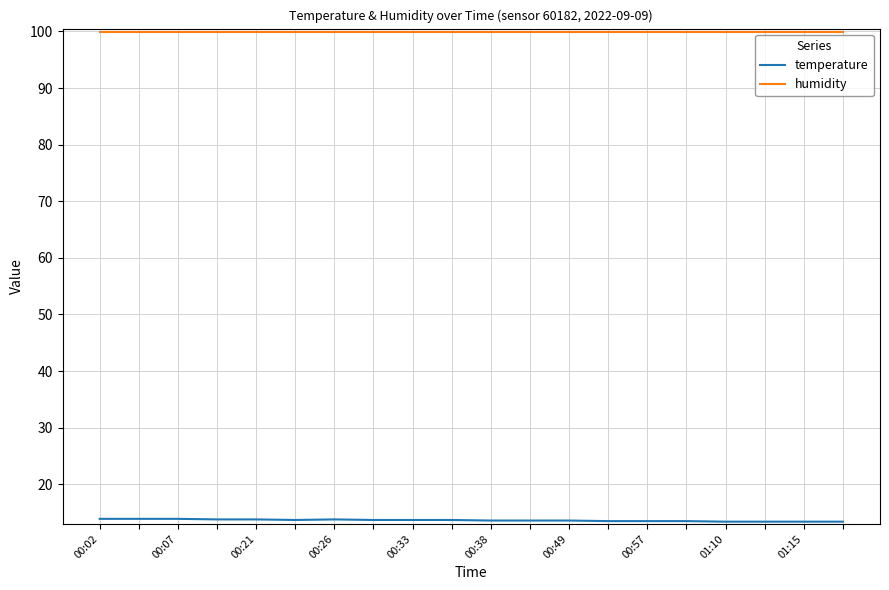

What is the maximum value shown in the chart?

99.9